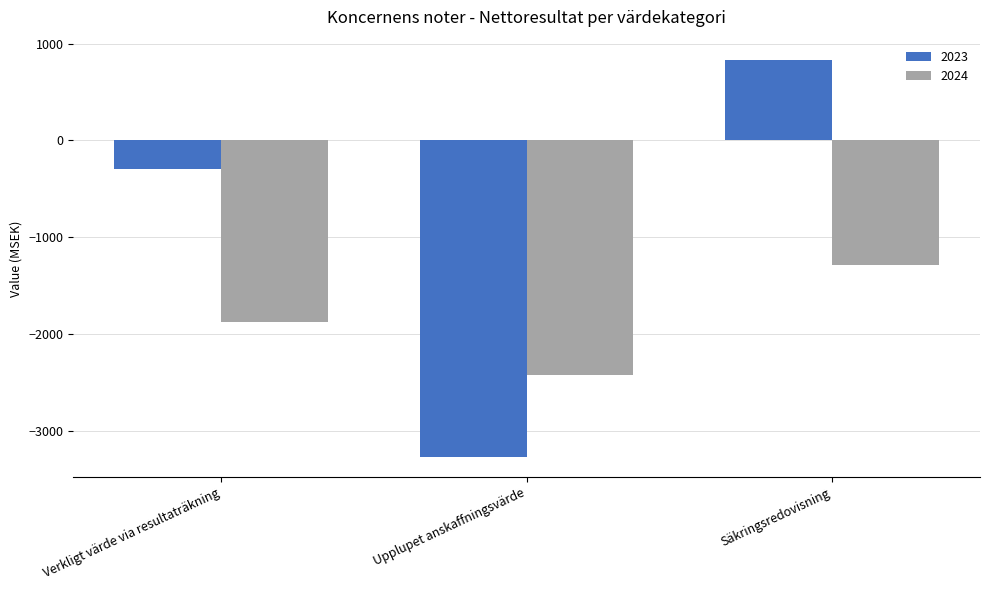

Between Upplupet anskaffningsvärde and Säkringsredovisning, which series saw the biggest shift?

2023